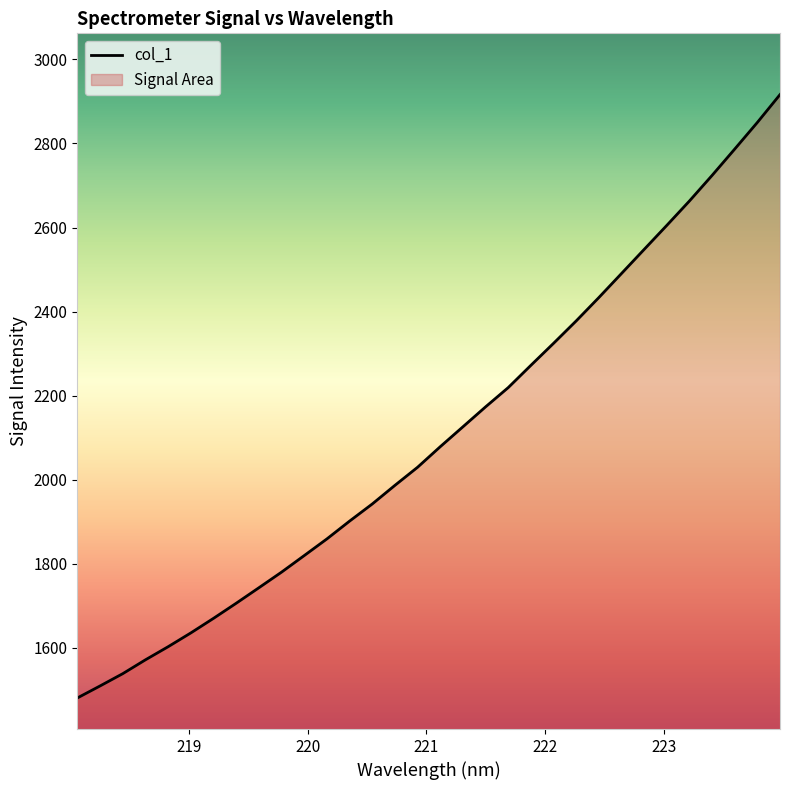

What is the greatest value displayed?

2916.3